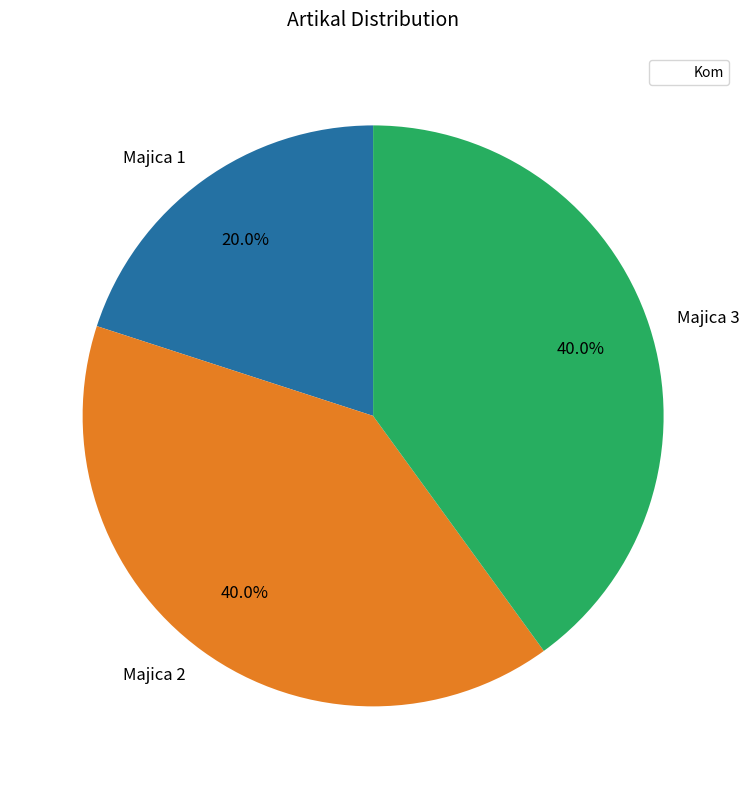

Approximately how many times larger is the value at Majica 2 compared to Majica 1?

2.0